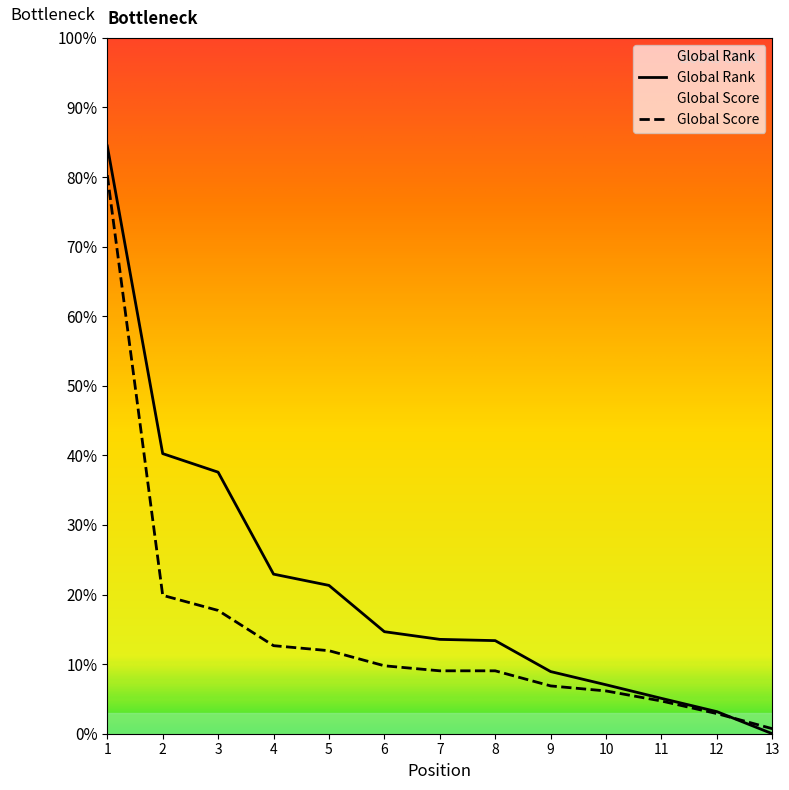

What are all the series names shown in the legend?

Global Rank, Global Score